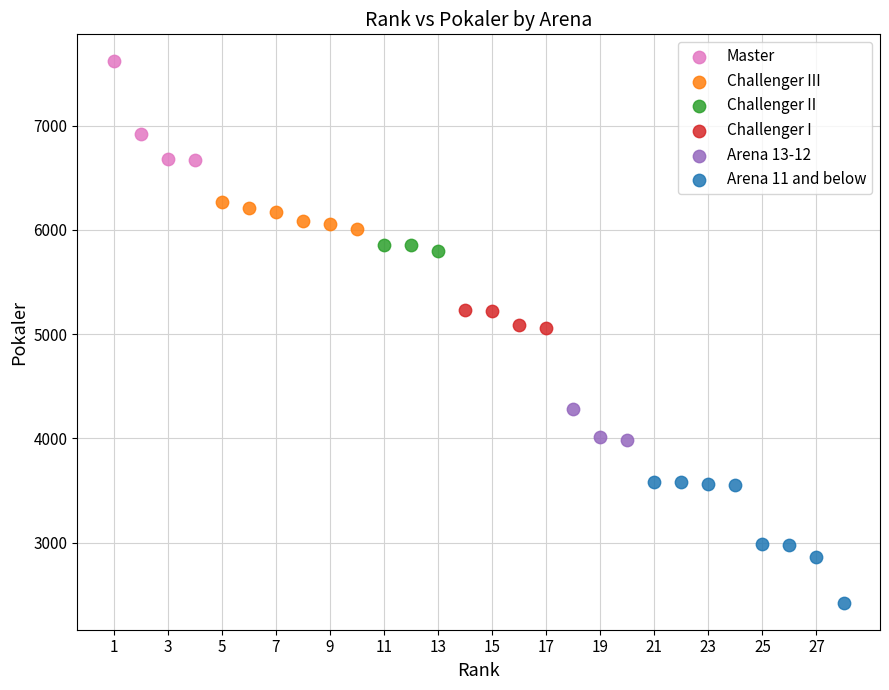

Which series reaches the maximum Y coordinate?

Master